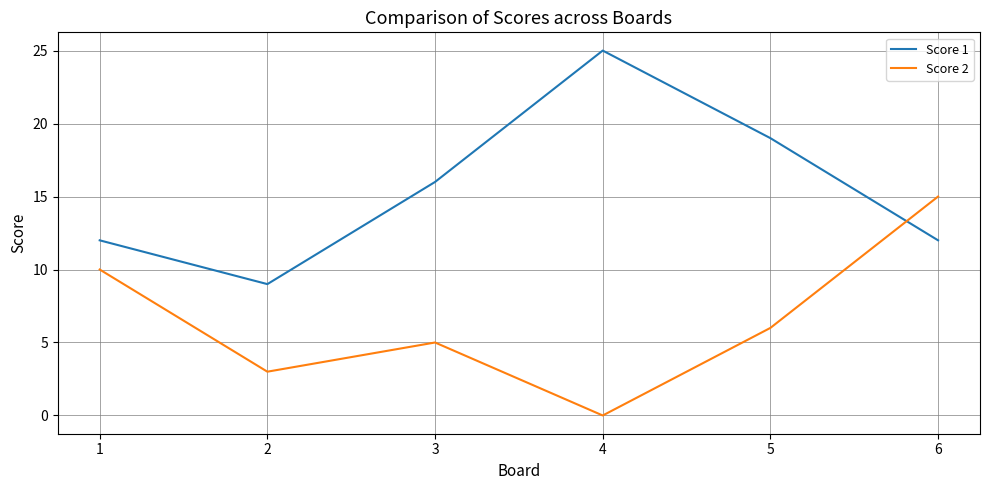

Reading right to left, extract all data points from this chart.

Score 1: 6=12	5=19	4=25	3=16	2=9	1=12
Score 2: 6=15	5=6	4=0	3=5	2=3	1=10